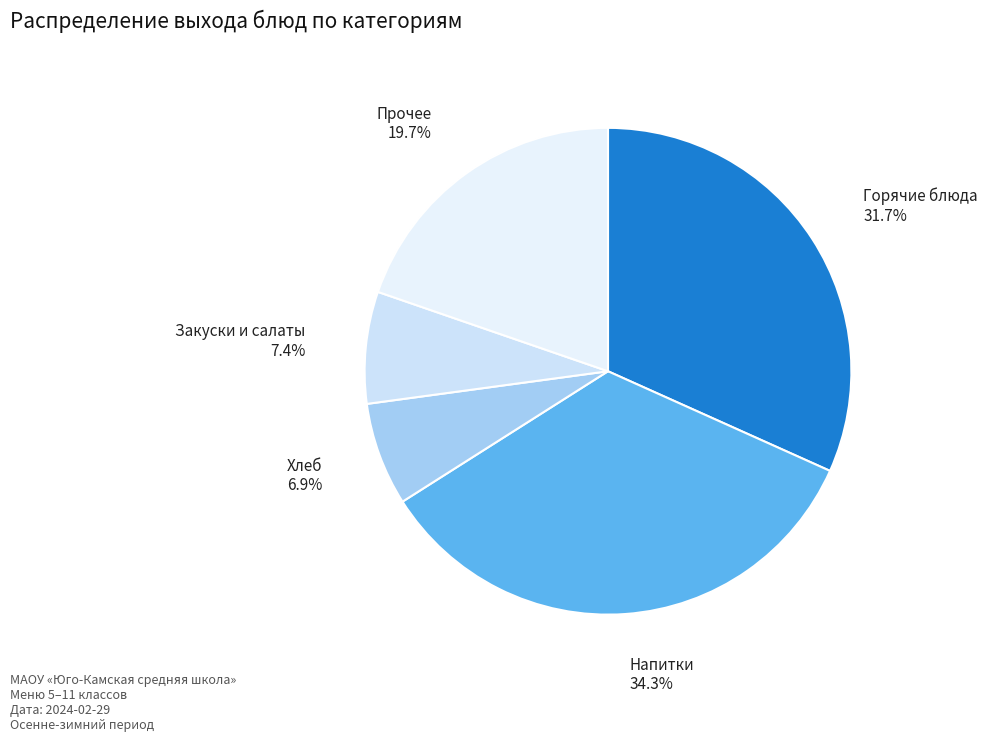

Which category has the smallest portion of the pie?

Хлеб